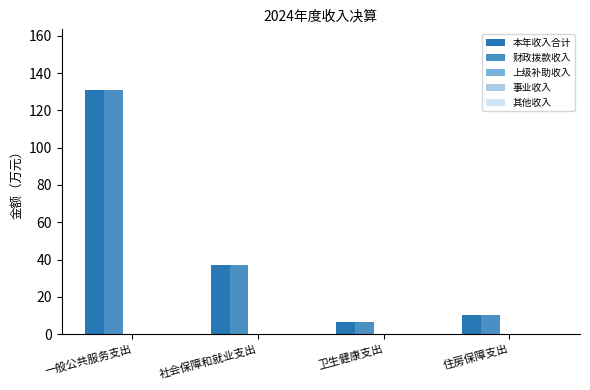

At which category does the chart reach its peak across all series?

一般公共服务支出